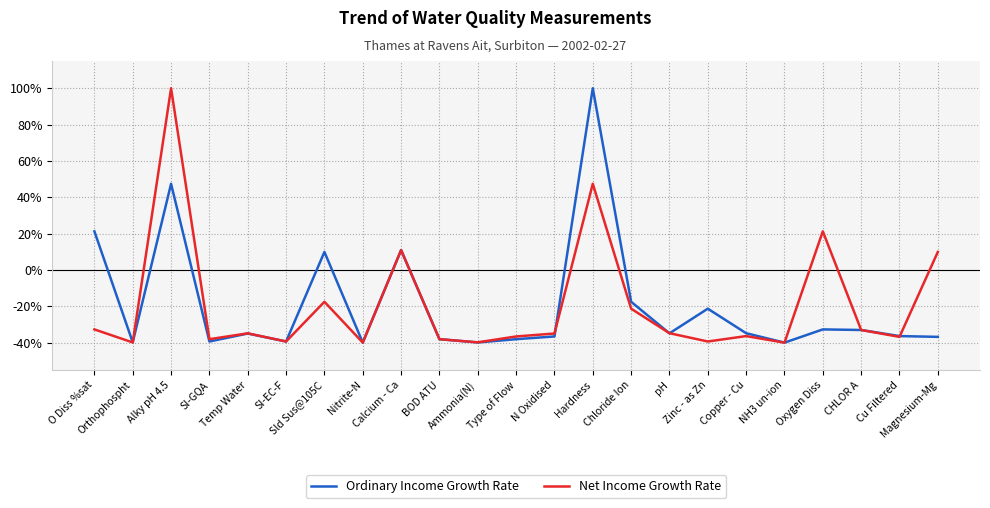

How many lines are shown in the chart?

2